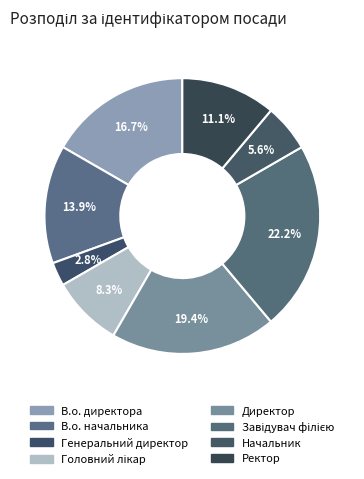

To the nearest percent, what is the difference between the Головний лікар and В.о. начальника slice percentages?

6%